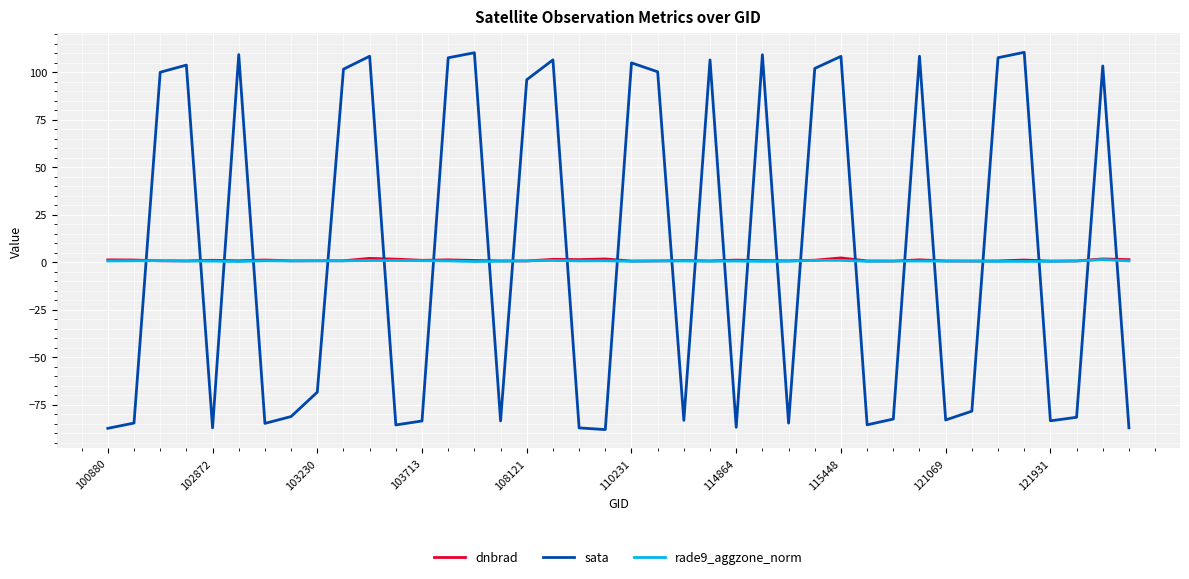

True or false: sata and dnbrad intersect in this chart.

True